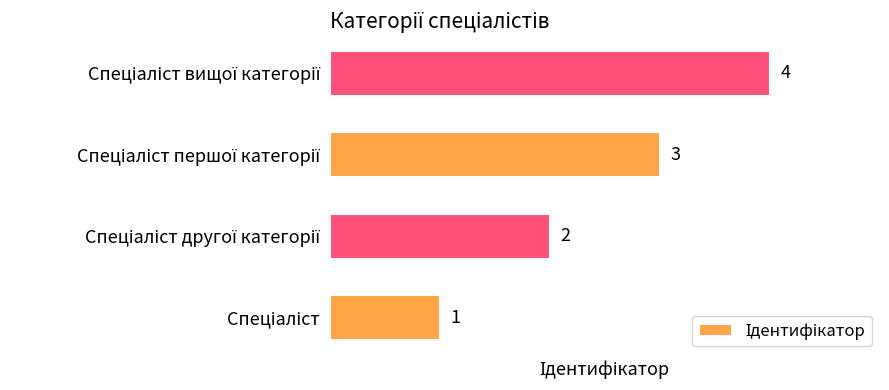

How many values are between 2 and 4?

3